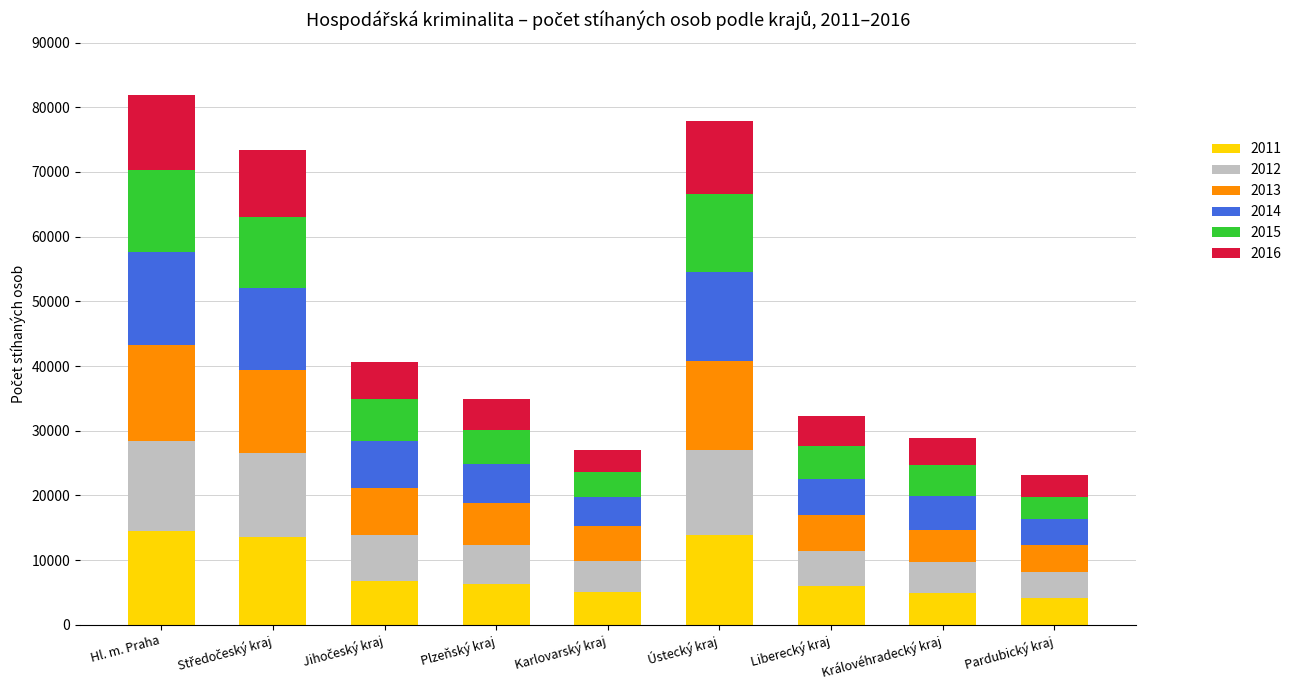

Does the chart contain stacked bars?

Yes